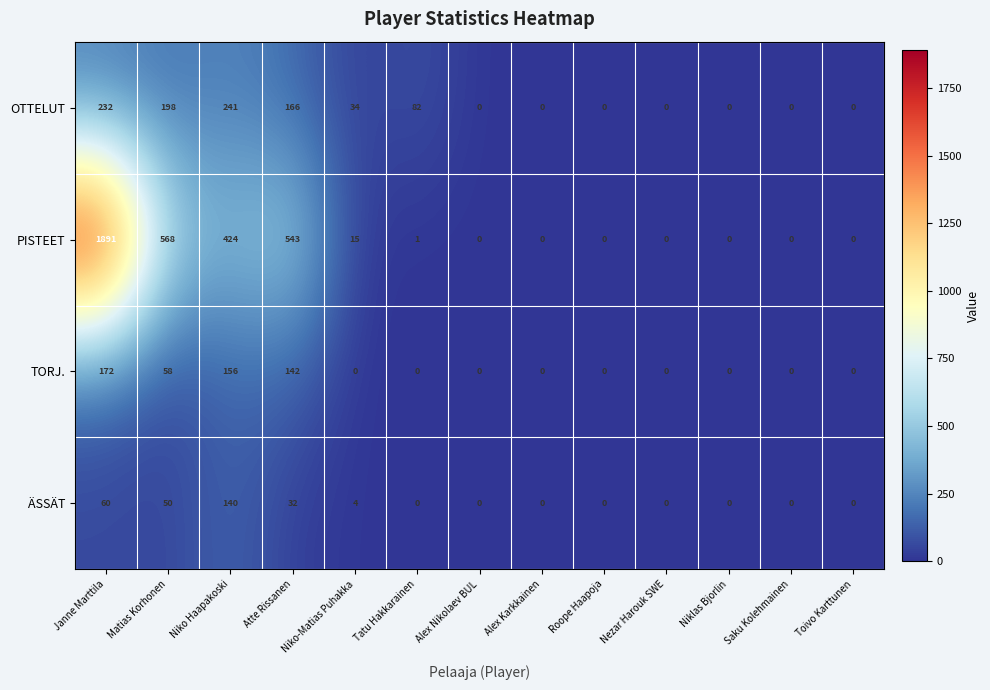

Rank the series at Niko Haapakoski from highest to lowest value.

PISTEET, OTTELUT, TORJ., ÄSSÄT